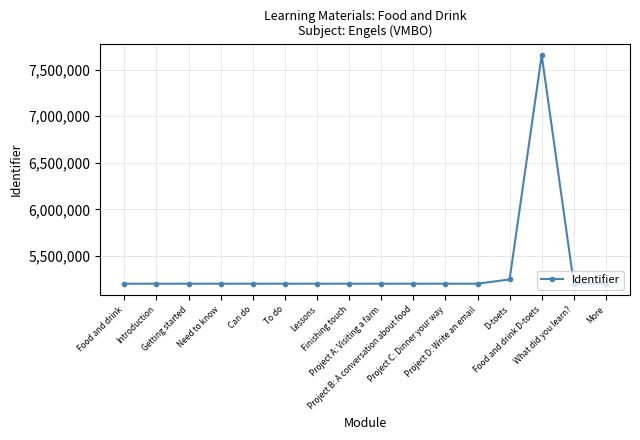

What is the minimum value shown in the chart?

5203705